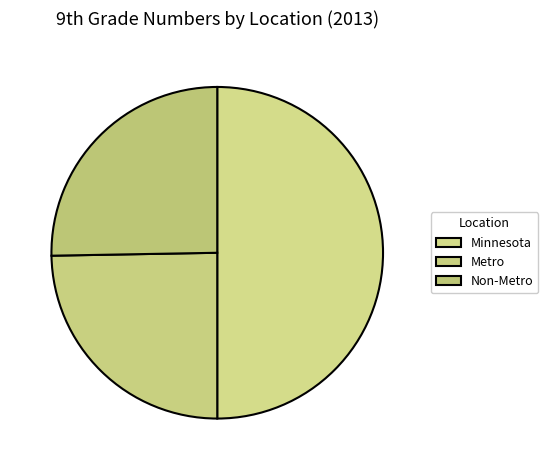

Rank the categories by value from lowest to highest.

Metro, Non-Metro, Minnesota